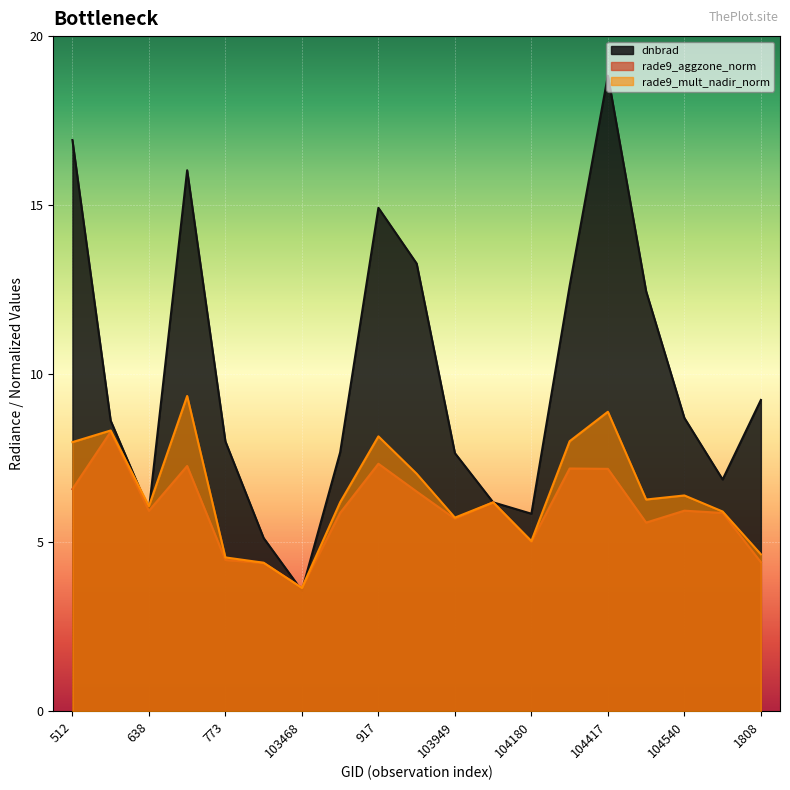

Which category has the highest value across all series?

104417